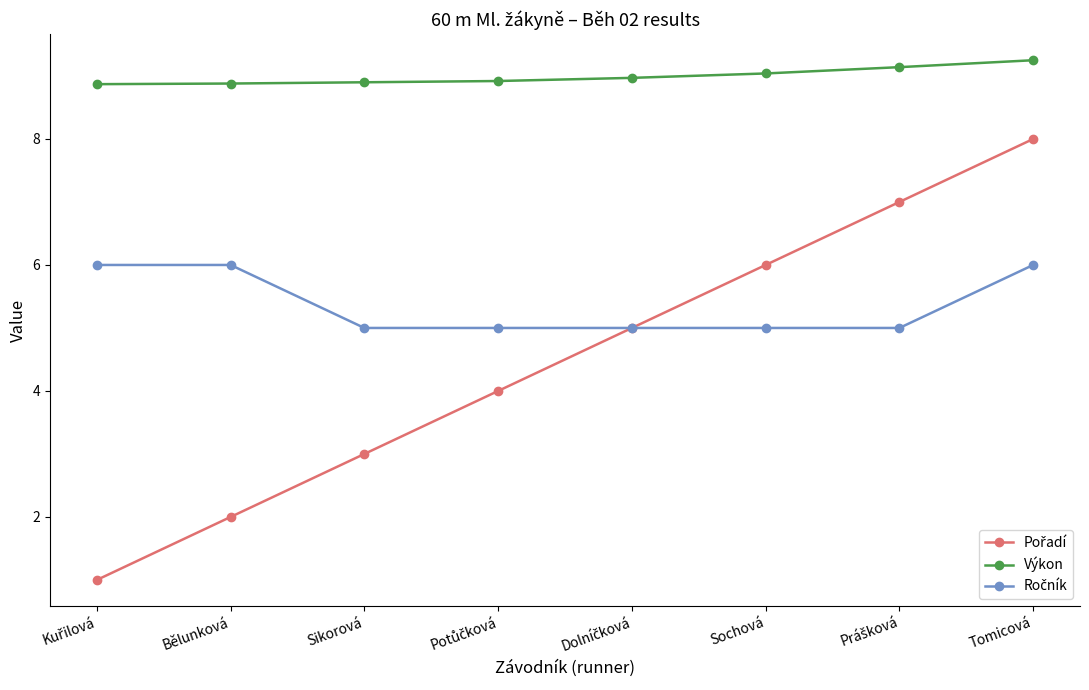

What position from the right is Tomicová?

1